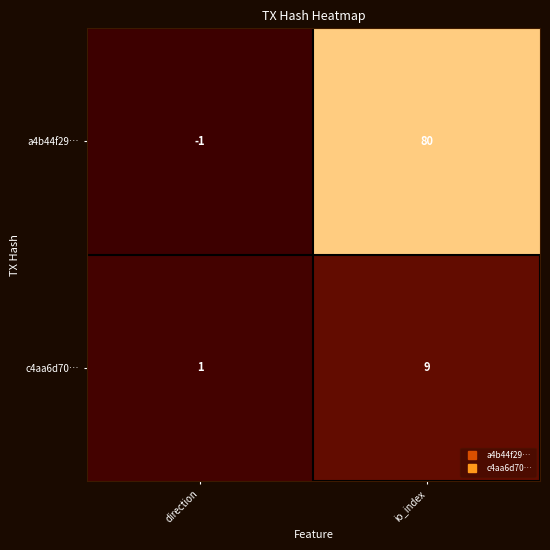

How many categories are shown in the chart?

2